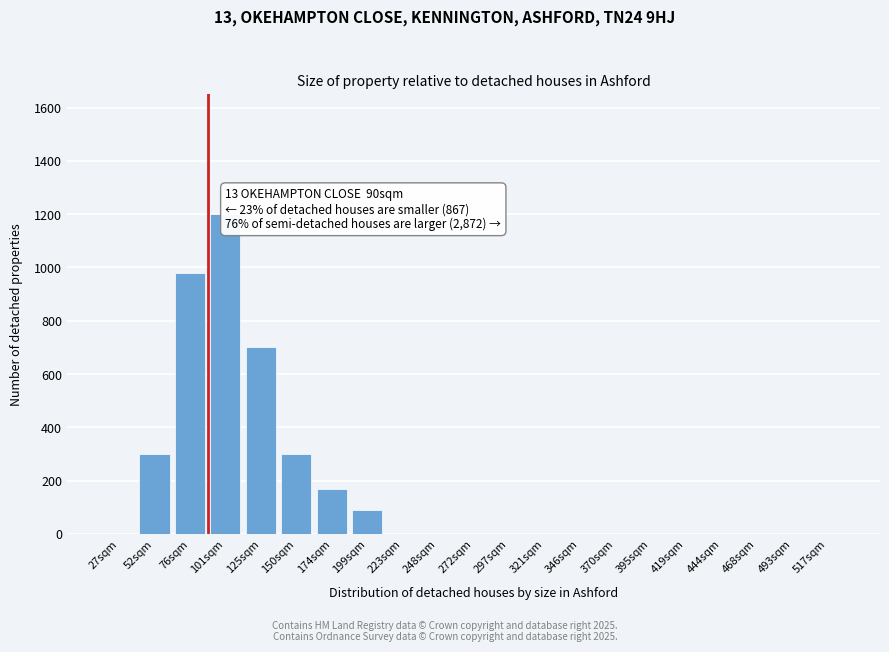

Reading right to left, extract all data points from this chart.

517sqm=0	493sqm=0	468sqm=0	444sqm=0	419sqm=0	395sqm=0	370sqm=0	346sqm=0	321sqm=0	297sqm=0	272sqm=0	248sqm=0	223sqm=0	199sqm=90	174sqm=170	150sqm=300	125sqm=700	101sqm=1200	76sqm=980	52sqm=300	27sqm=0